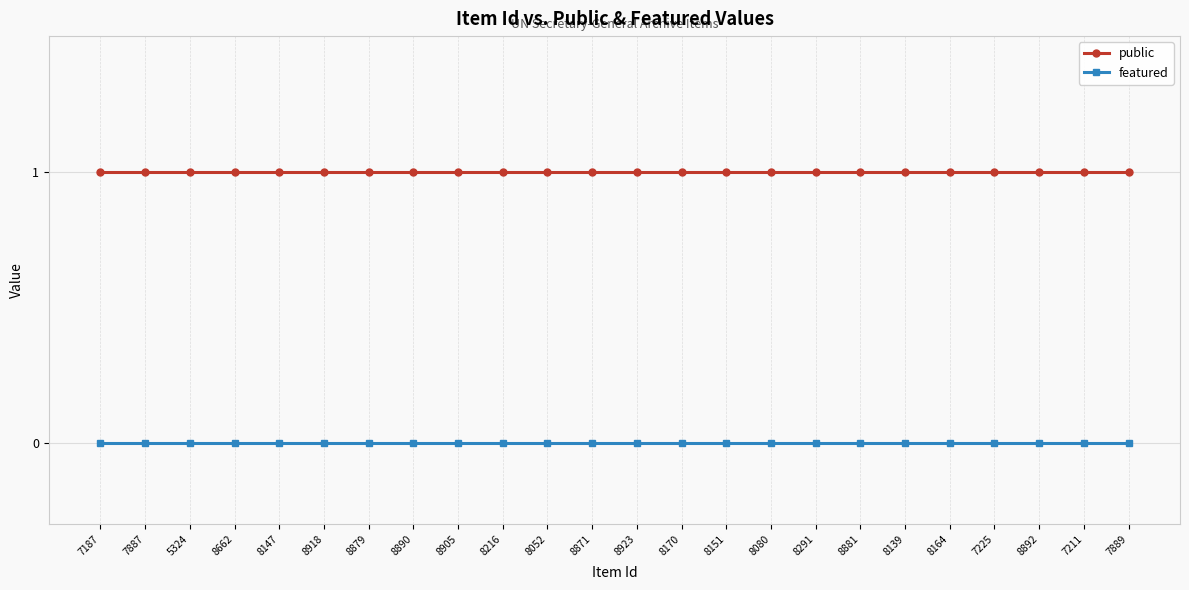

What is the label of the 11th point from the right?

8170